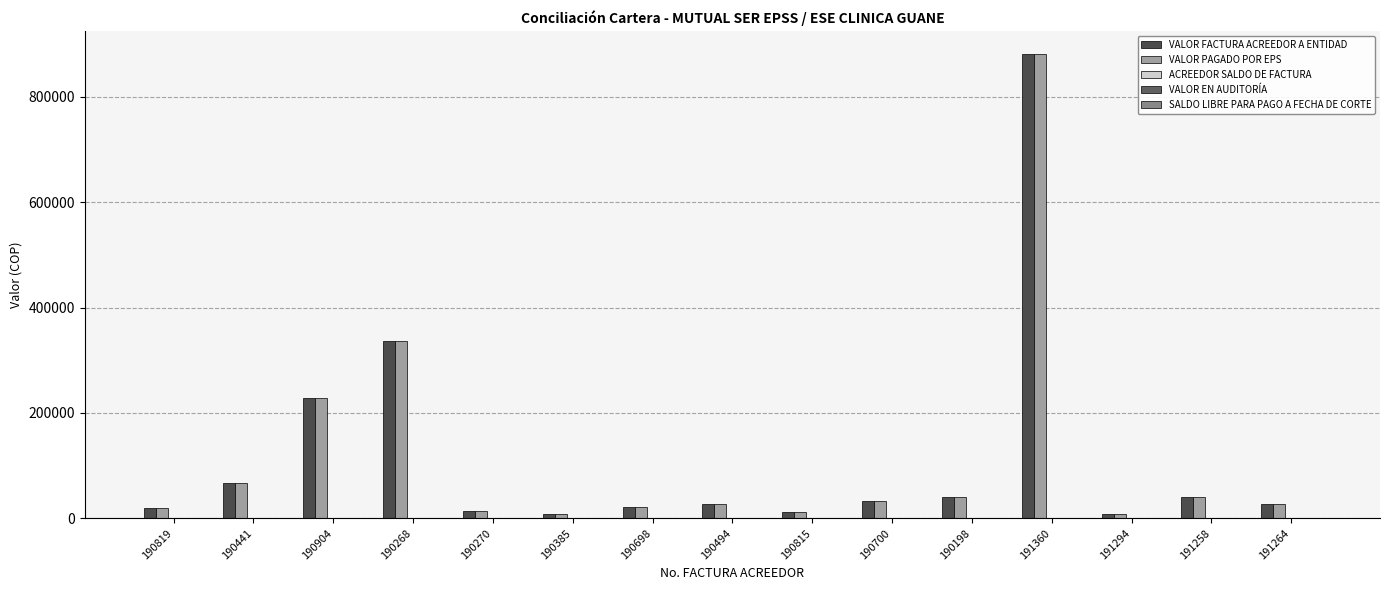

Which series has the widest spread of values?

VALOR FACTURA ACREEDOR A ENTIDAD